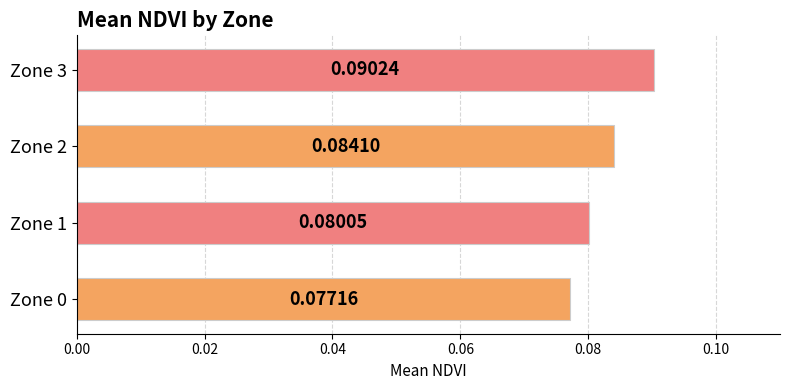

List the labels in order of value, smallest first.

Zone 0, Zone 1, Zone 2, Zone 3